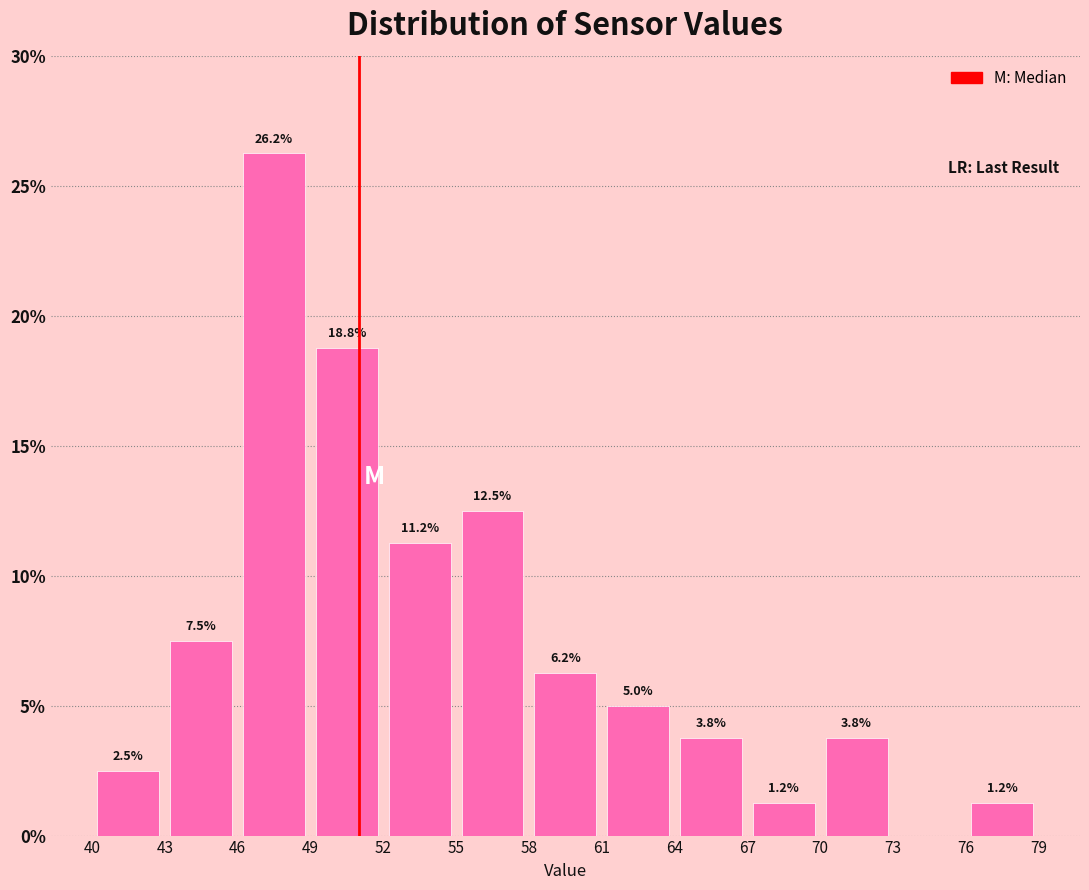

Which range on the x-axis has the tallest bar?

46 to 49